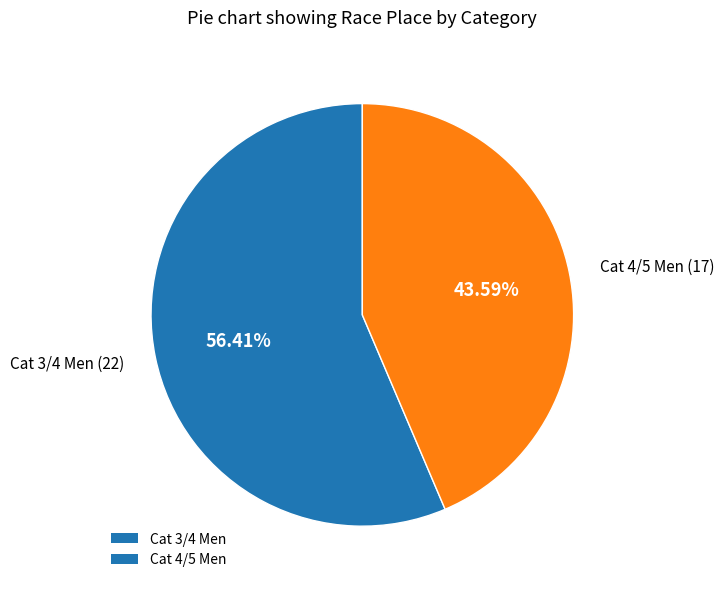

What is the largest slice in the pie chart?

Cat 3/4 Men